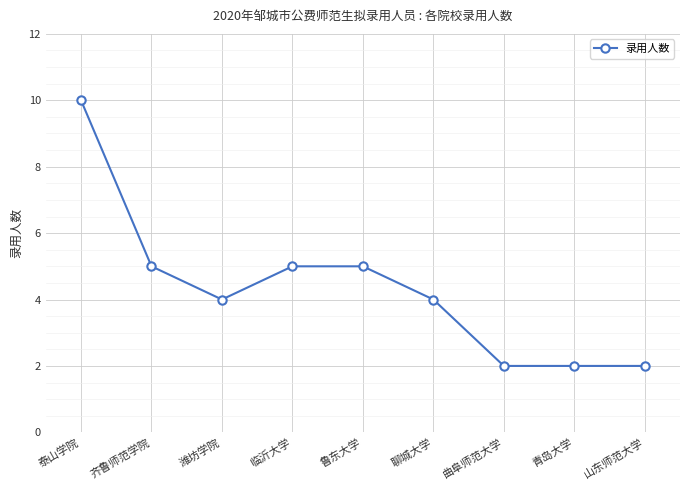

What is the average value?

4